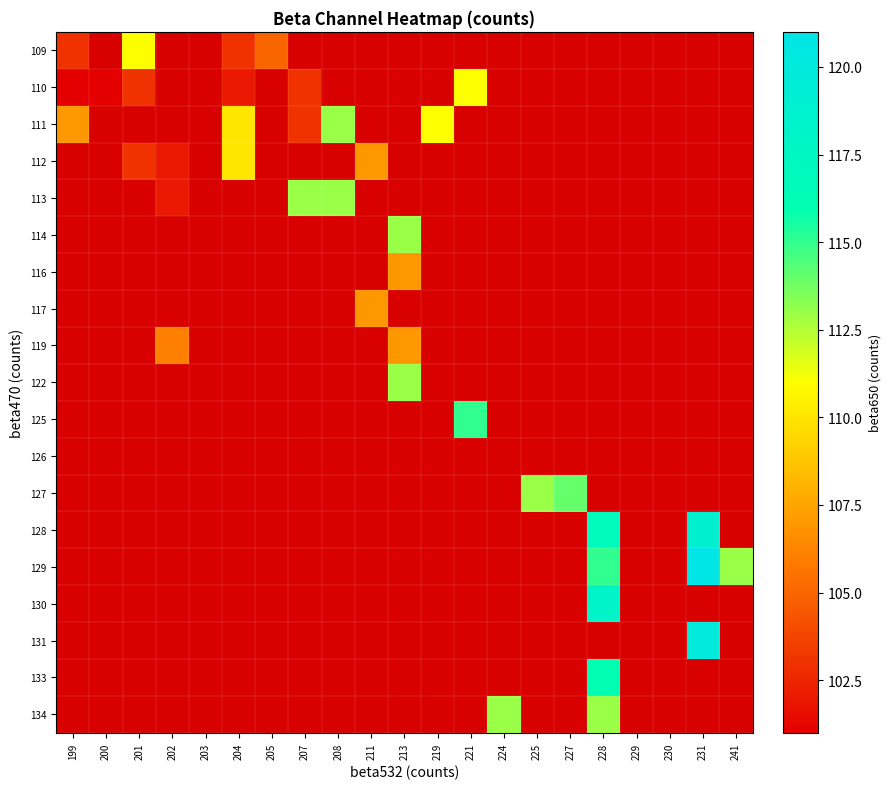

At 204, list the series in order from smallest to largest.

110, 109, 111, 112, 113, 114, 116, 117, 119, 122, 125, 126, 127, 128, 129, 130, 131, 133, 134